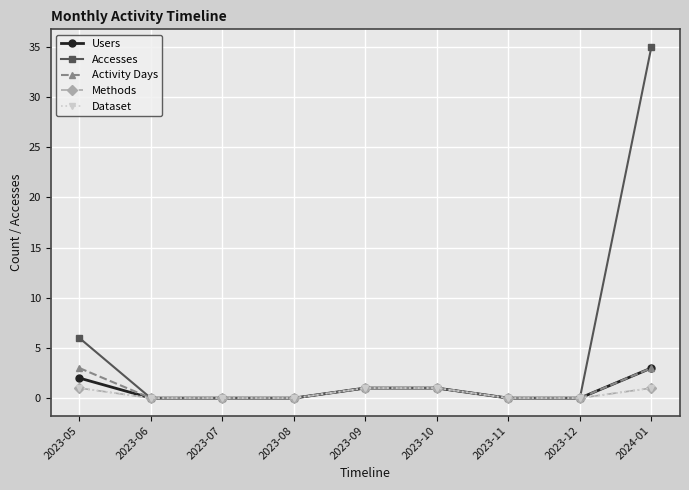

Which series has the largest total across all categories?

Accesses